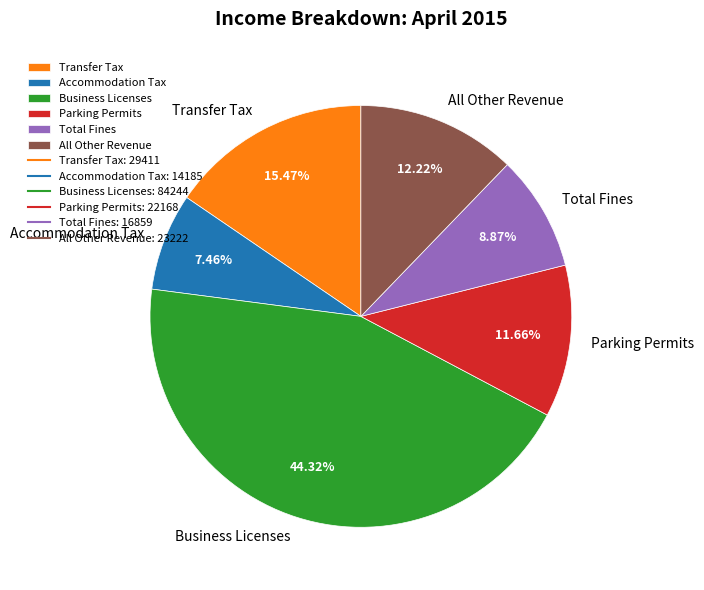

Rank the categories by value from highest to lowest.

Business Licenses, Transfer Tax, All Other Revenue, Parking Permits, Total Fines, Accommodation Tax